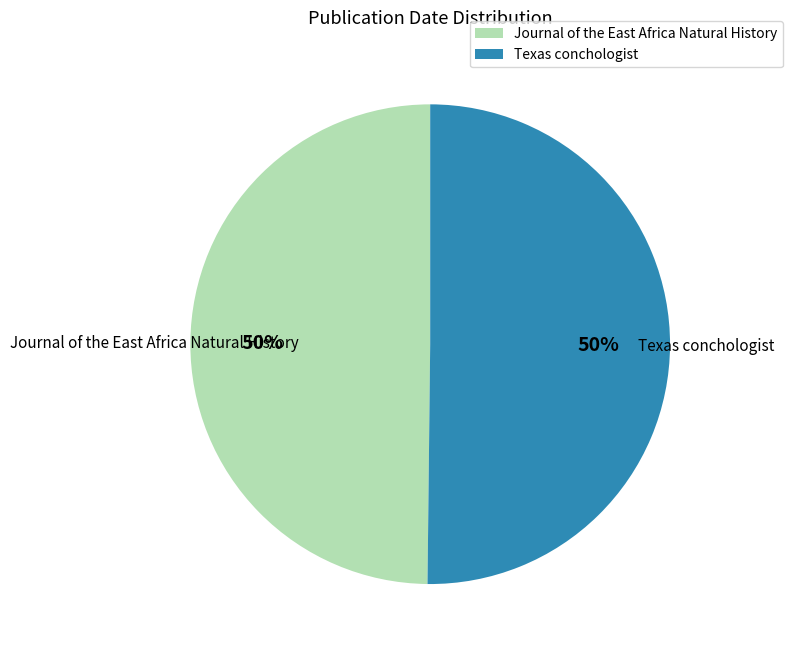

True or false: Texas conchologist accounts for 50% of the total.

True